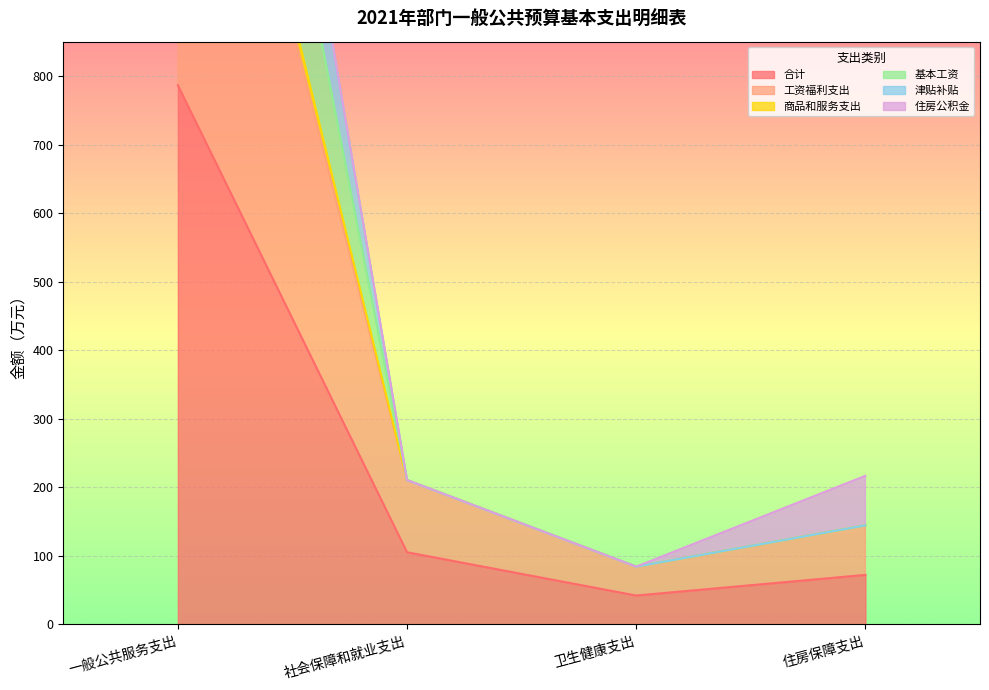

What is the maximum value for 合计?

786.4